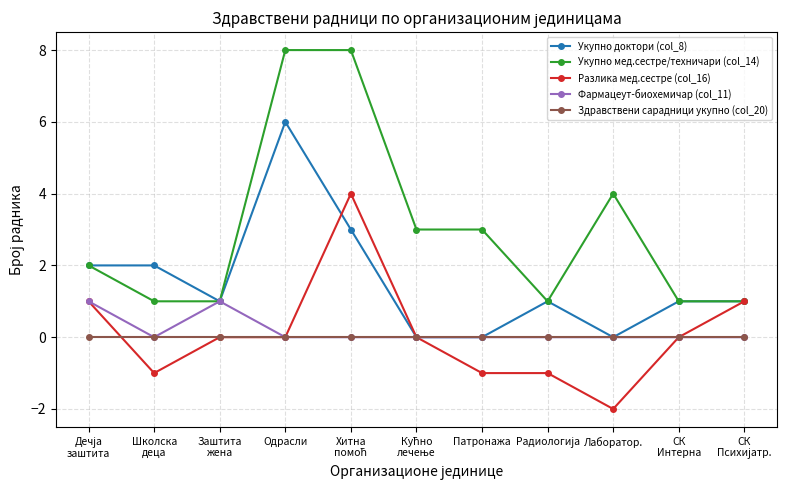

Which series has the widest spread of values?

Укупно мед.сестре/техничари (col_14)